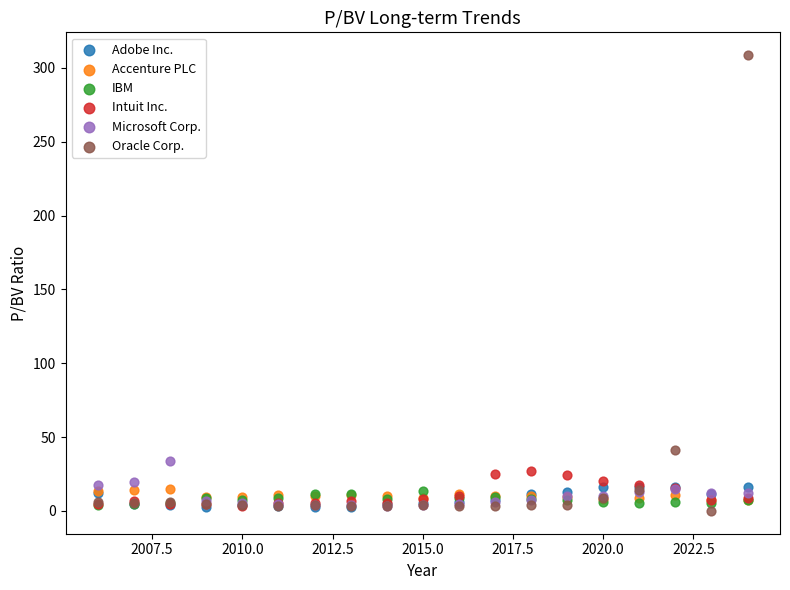

Which series has the widest spread of Y values?

Oracle Corp.